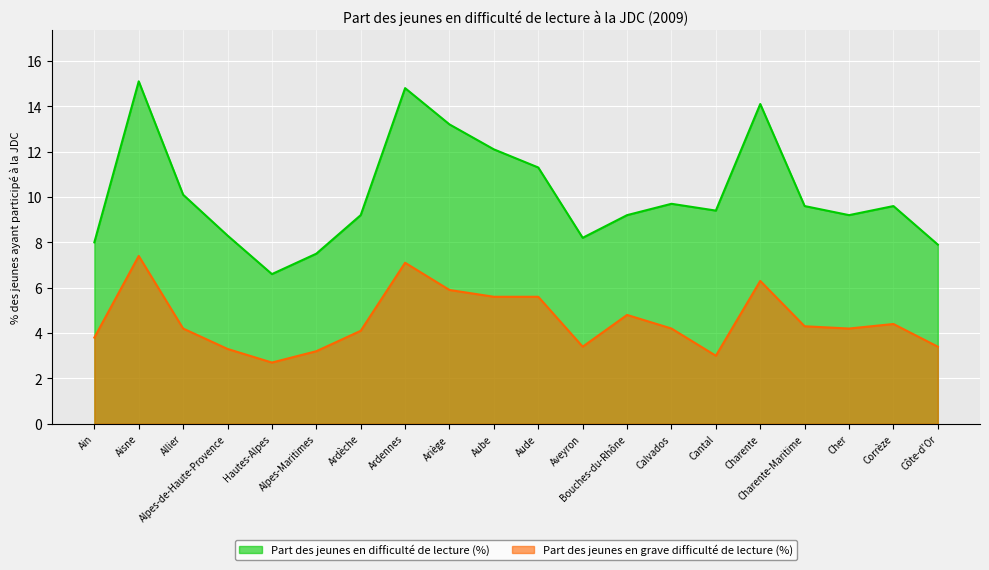

Does the chart display data point markers on the line(s)?

No